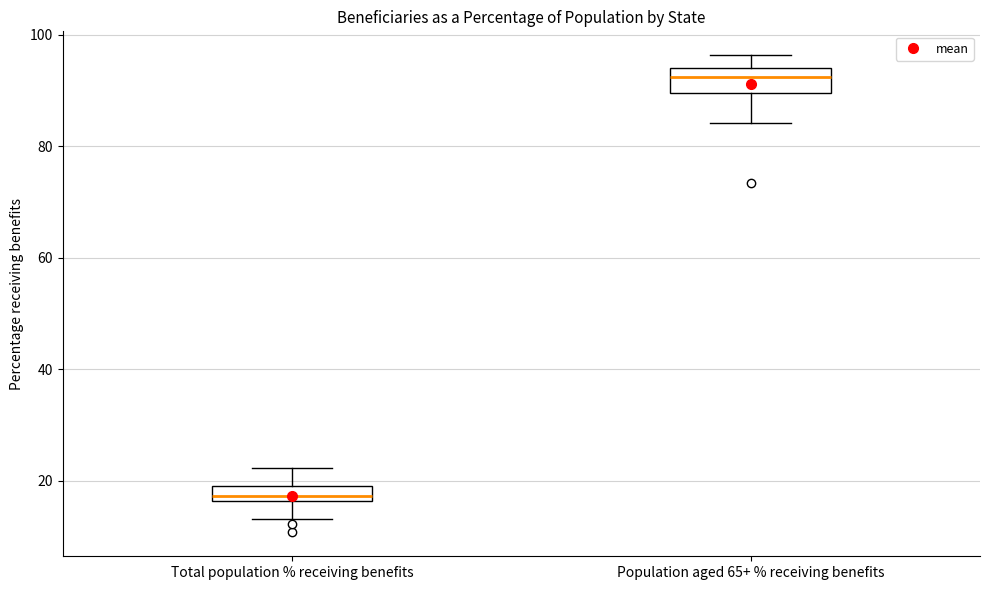

Which box has the lowest median line?

Total population % receiving benefits